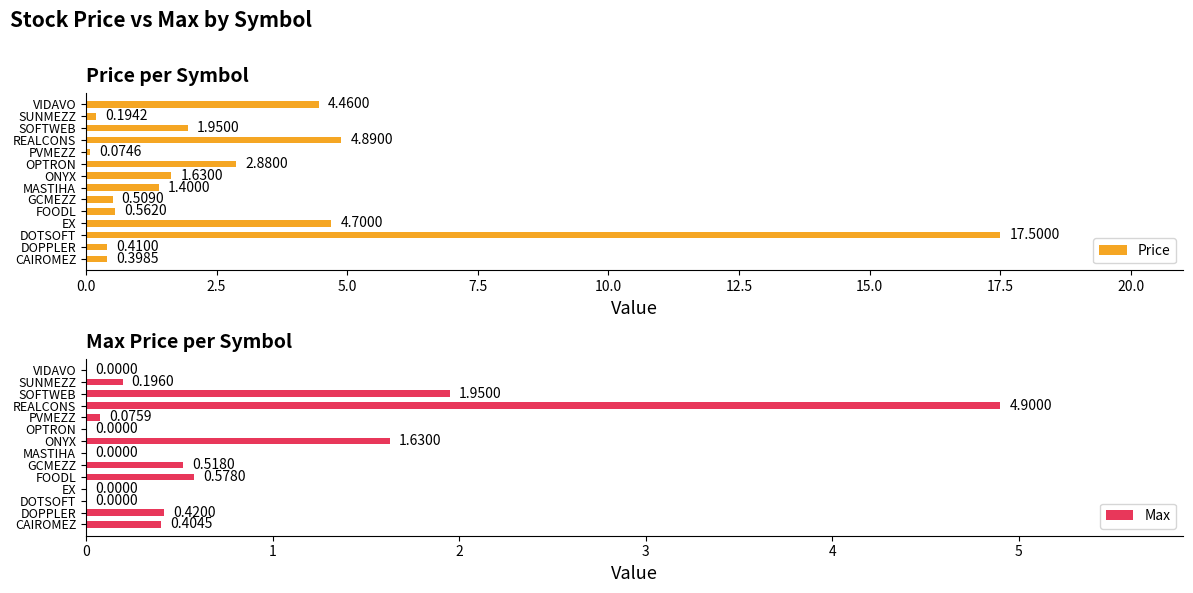

Rank the series by their average value, from lowest to highest.

Max, Price